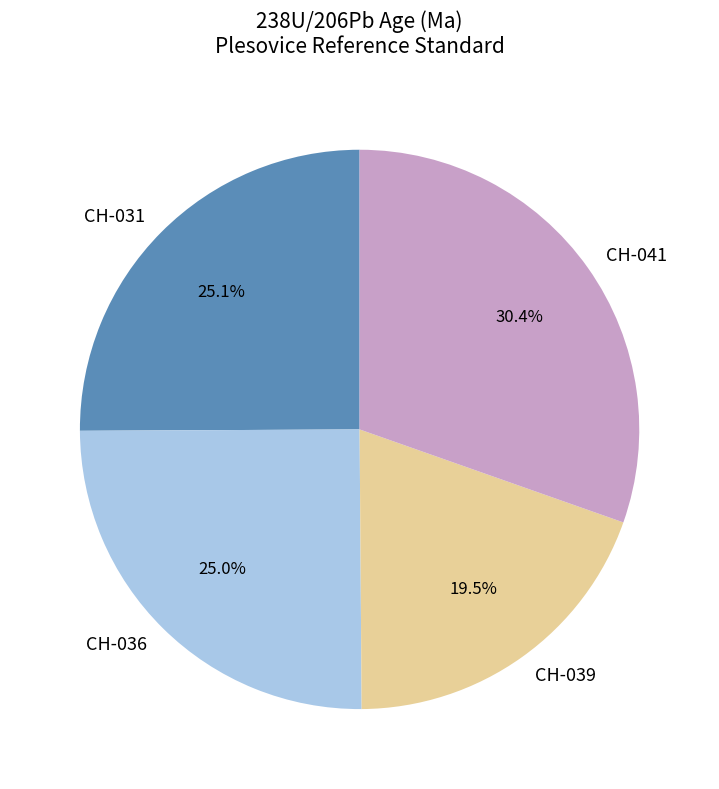

Which category has the smallest portion of the pie?

CH-039